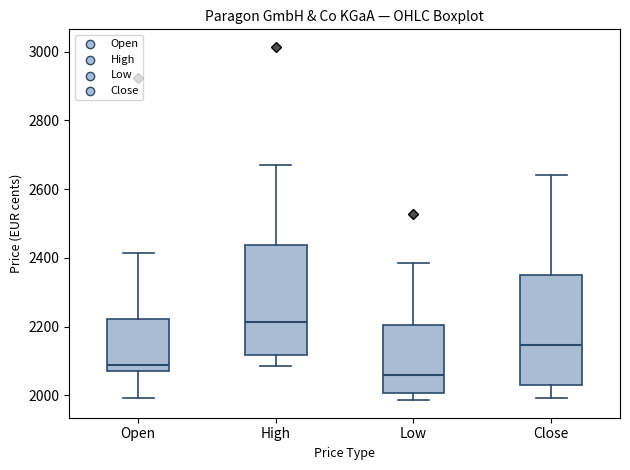

Reading left to right, read every box against the y-axis: the position of its median line, the range the box covers, and the ends of its whiskers. The values are not printed on the chart, so give them approximately, as read against the axis.

Open: median 2080 (just above the box's lower edge), box 2080 to 2220, whiskers 2000 to 2420
High: median 2220, box 2120 to 2440, whiskers 2080 to 2680
Low: median 2060, box 2000 to 2200, whiskers 1980 to 2380
Close: median 2140, box 2040 to 2360, whiskers 2000 to 2640